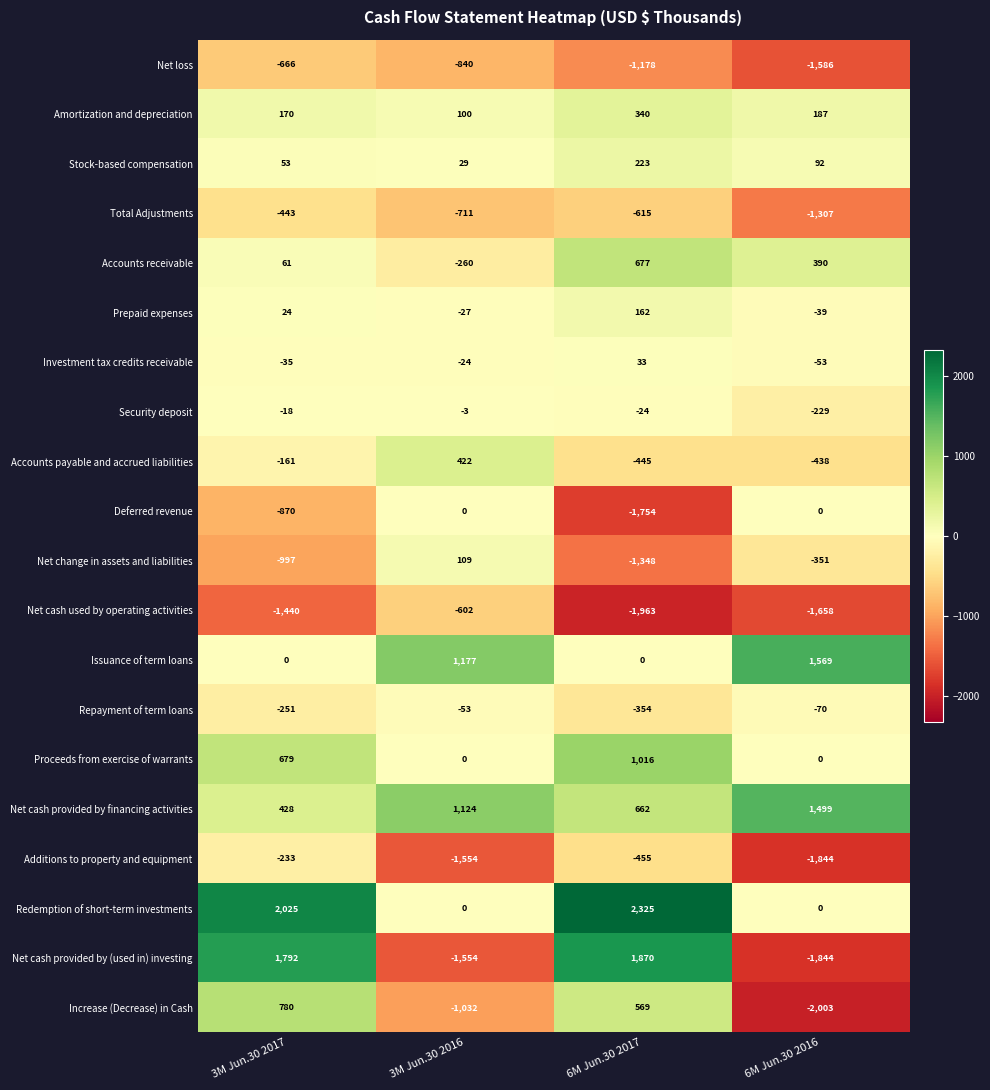

Rank the categories by Additions to property and equipment value from lowest to highest.

6M Jun.30 2016, 3M Jun.30 2016, 6M Jun.30 2017, 3M Jun.30 2017